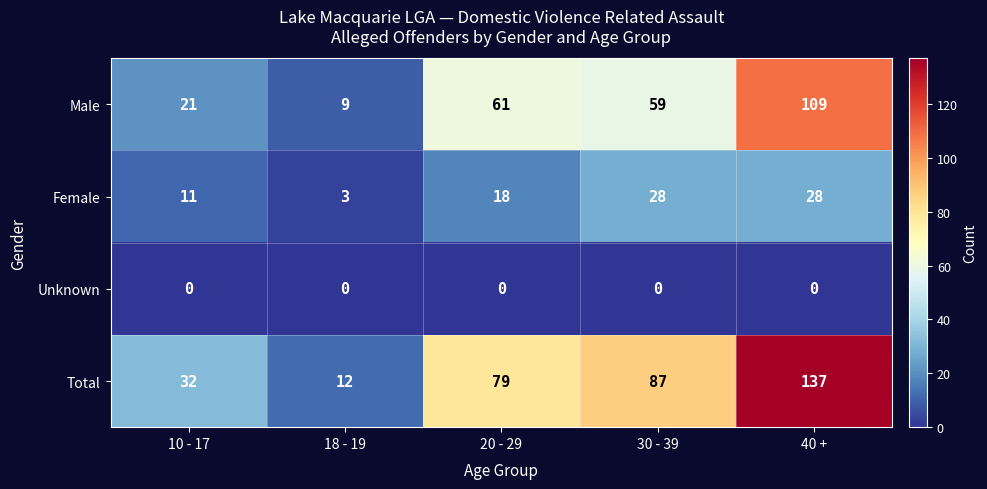

How many values in the Male series are below 59?

2